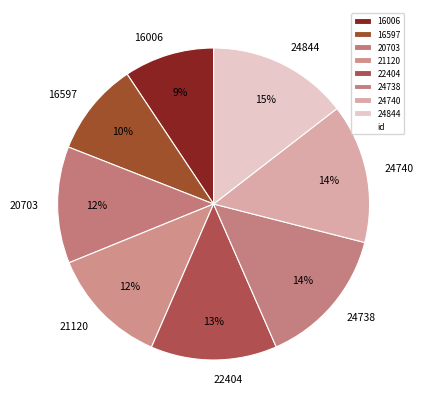

To the nearest percent, what is the difference between the 21120 and 24738 slice percentages?

2%